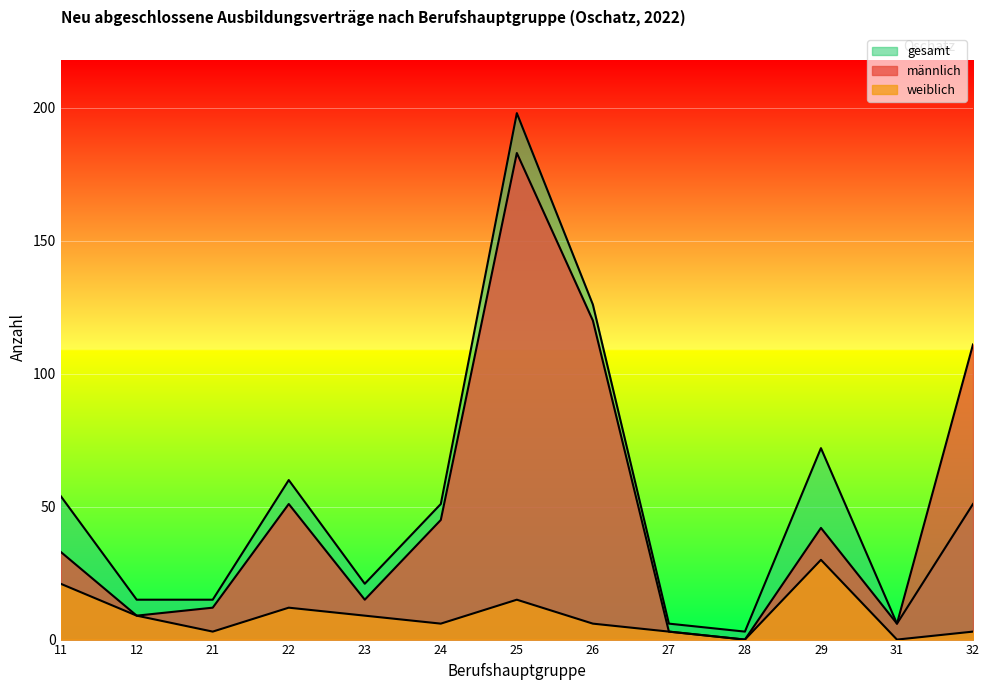

At which category does männlich reach its first local valley?

12